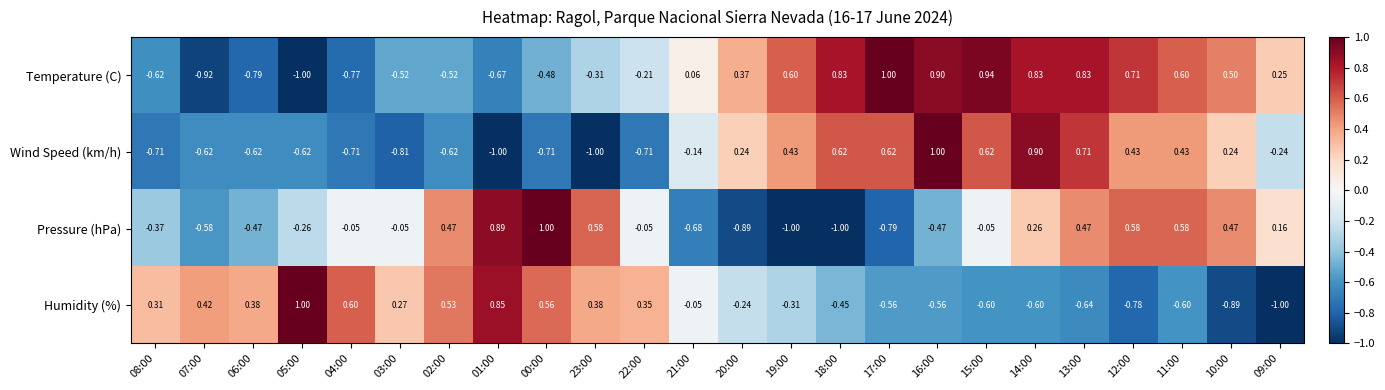

At 00:00, list the series in order from smallest to largest.

Wind Speed (km/h), Temperature (C), Humidity (%), Pressure (hPa)